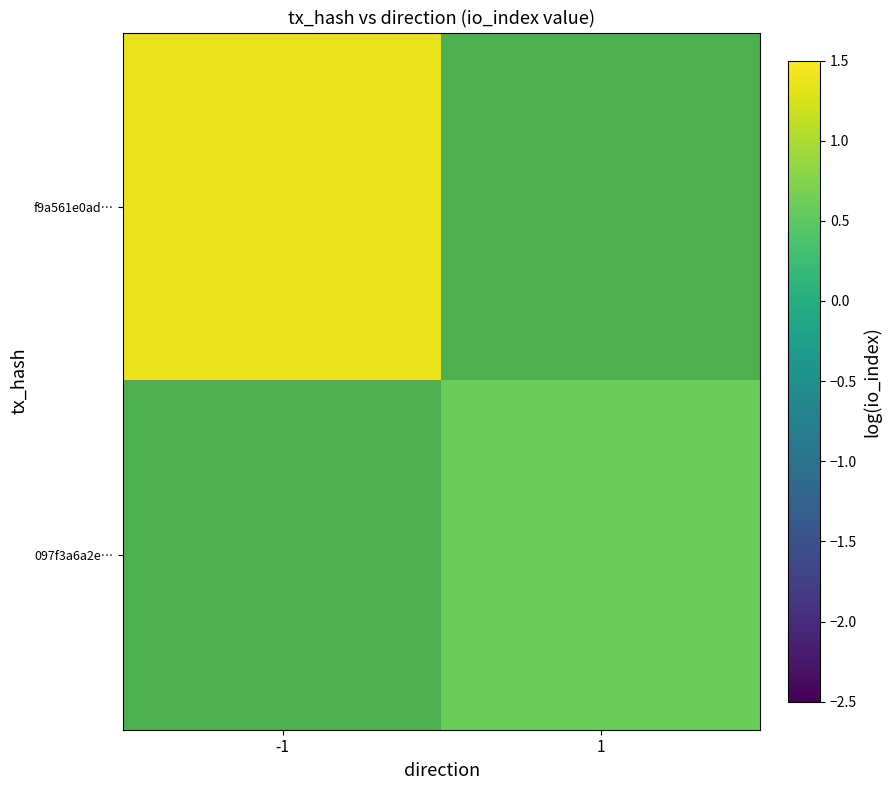

Is it true that f9a561e0ad… equals 1.4 at -1?

True